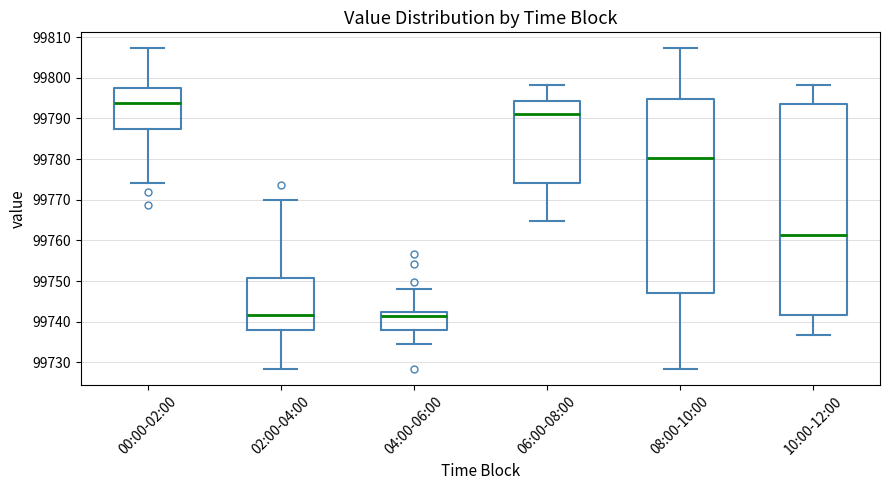

Reading left to right, read every box against the y-axis: the position of its median line, the range the box covers, and the ends of its whiskers. The values are not printed on the chart, so give them approximately, as read against the axis.

00:00-02:00: median 99794, box 99787 to 99797, whiskers 99774 to 99807
02:00-04:00: median 99742, box 99738 to 99751, whiskers 99728 to 99770
04:00-06:00: median 99741, box 99738 to 99742, whiskers 99734 to 99748
06:00-08:00: median 99791, box 99774 to 99794, whiskers 99765 to 99798
08:00-10:00: median 99780, box 99747 to 99795, whiskers 99728 to 99807
10:00-12:00: median 99761, box 99742 to 99793, whiskers 99737 to 99798